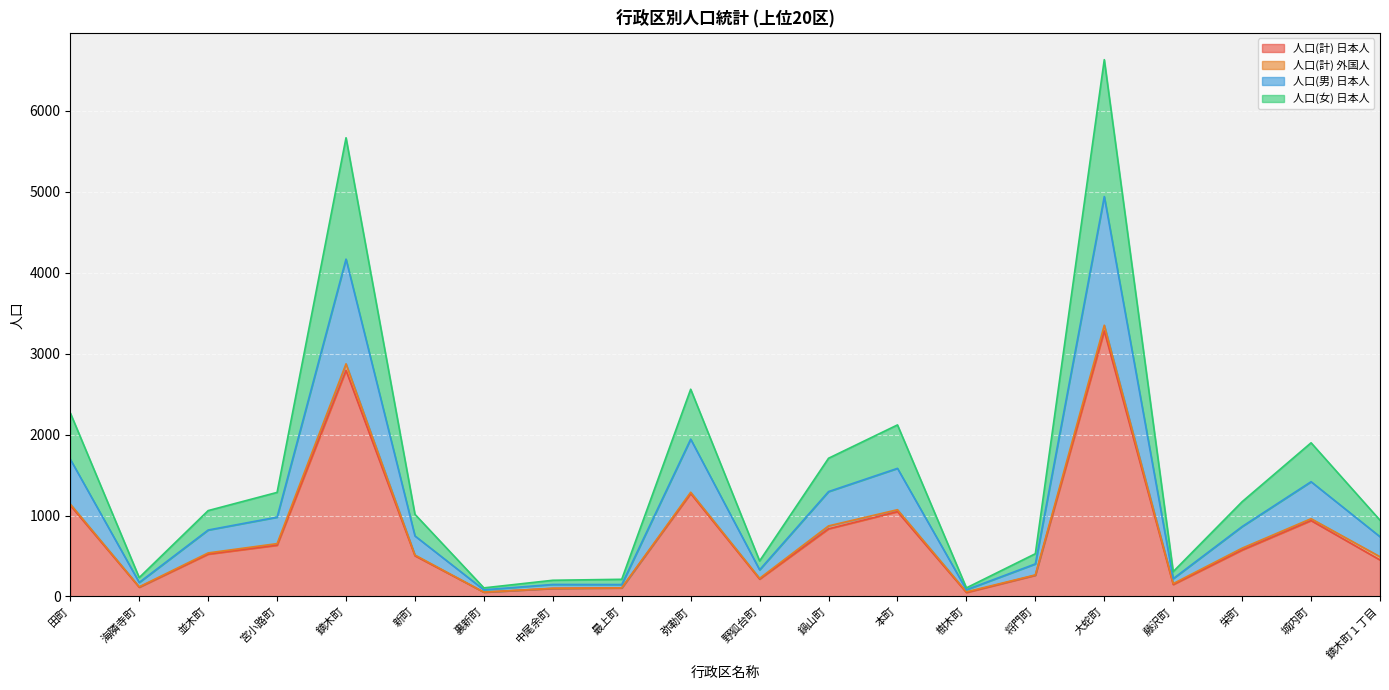

What is the smallest value displayed?

49